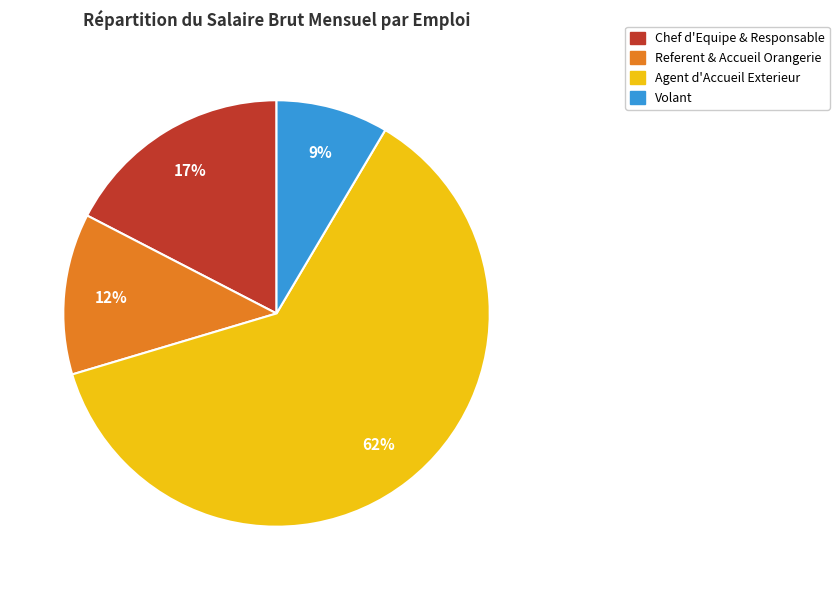

To the nearest percent, what is the average slice percentage?

25%